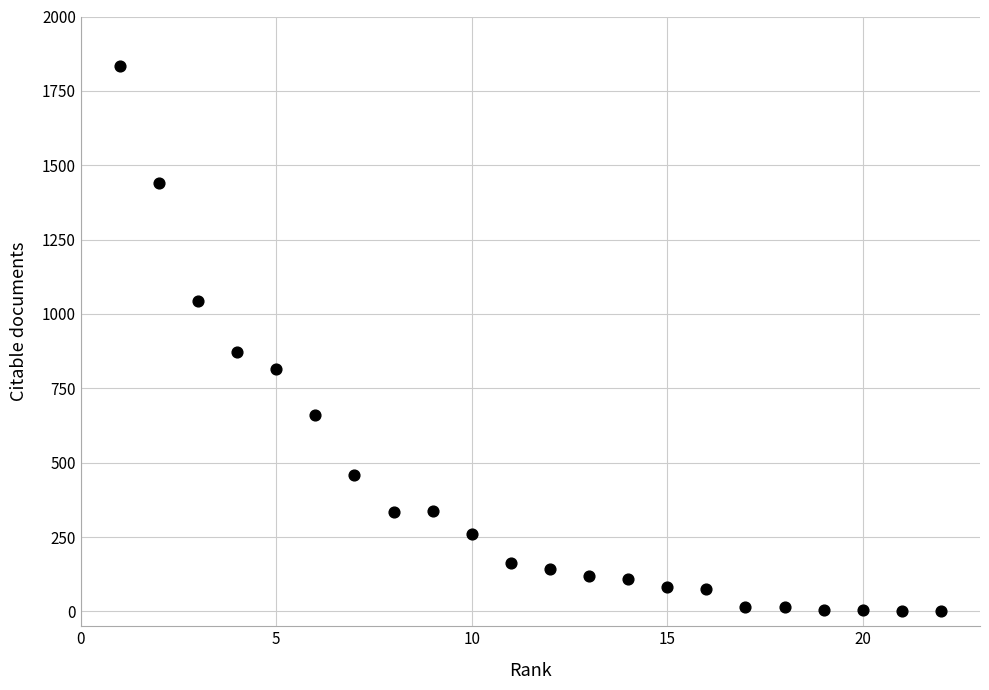

What is the range of X values (max minus min)?

21